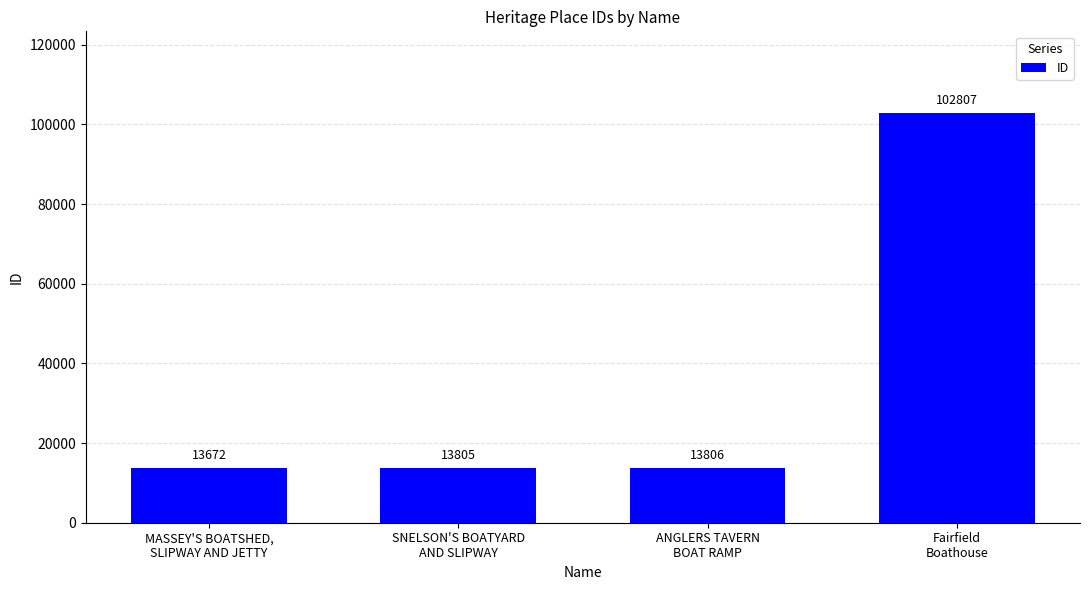

Is it true that the value at ANGLERS TAVERN
BOAT RAMP is 21549?

False